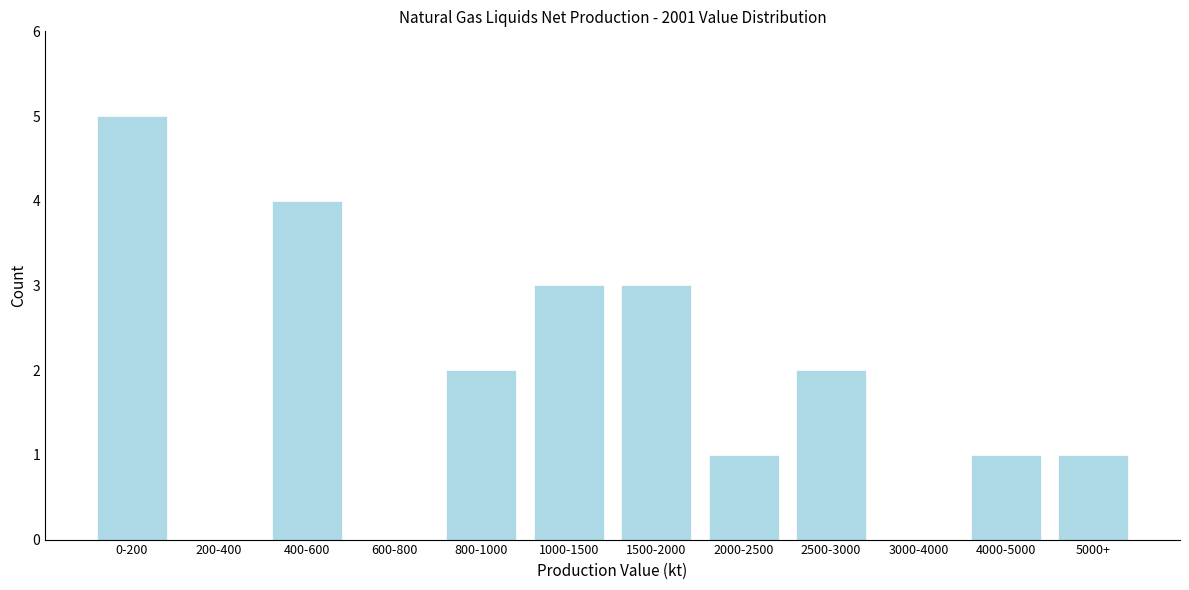

Reading left to right, transcribe all the data shown in this chart.

0-200=5	200-400=0	400-600=4	600-800=0	800-1000=2	1000-1500=3	1500-2000=3	2000-2500=1	2500-3000=2	3000-4000=0	4000-5000=1	5000+=1